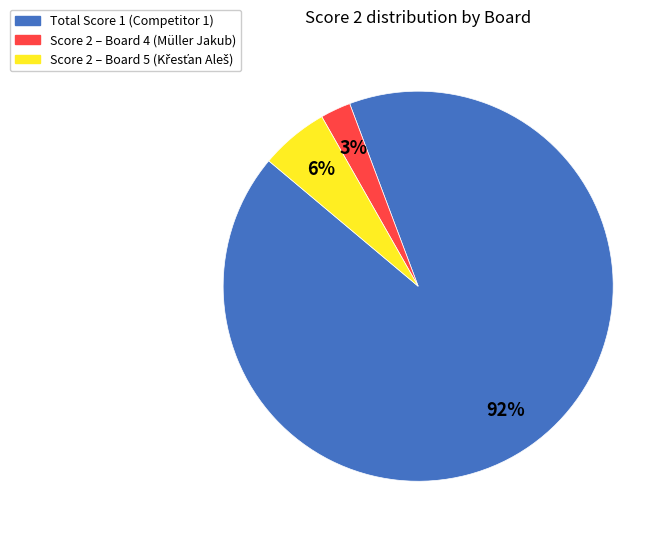

How many slices are in this pie chart?

3